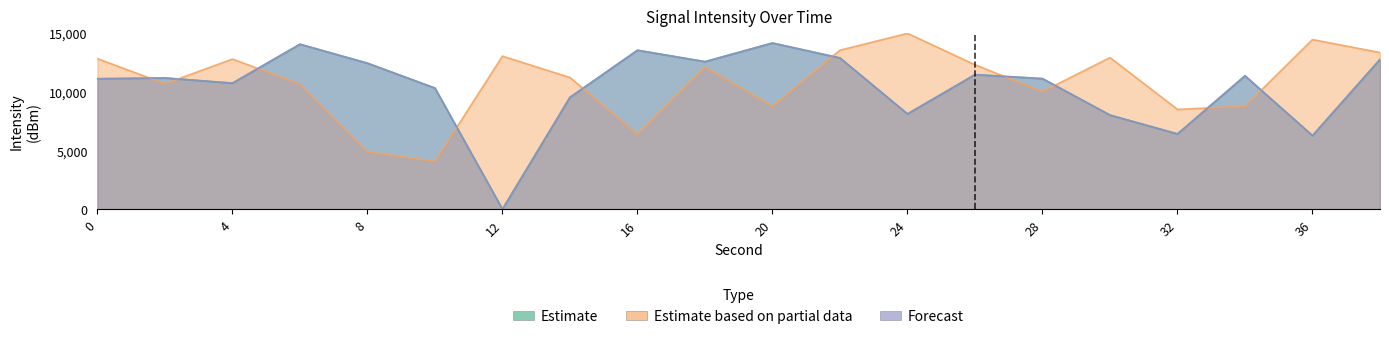

True or false: Forecast has more than 1 interior local peaks.

True